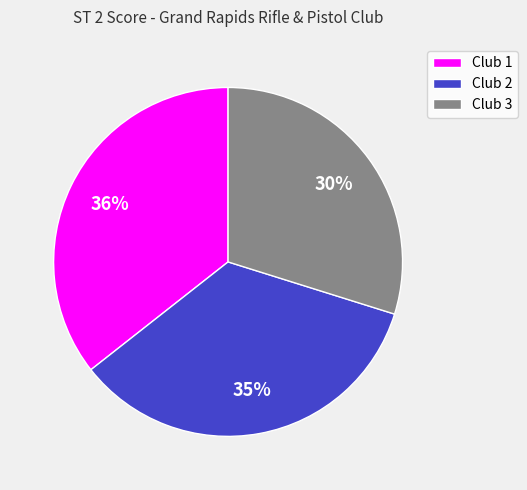

Is there any slice that represents more than half of the pie?

No